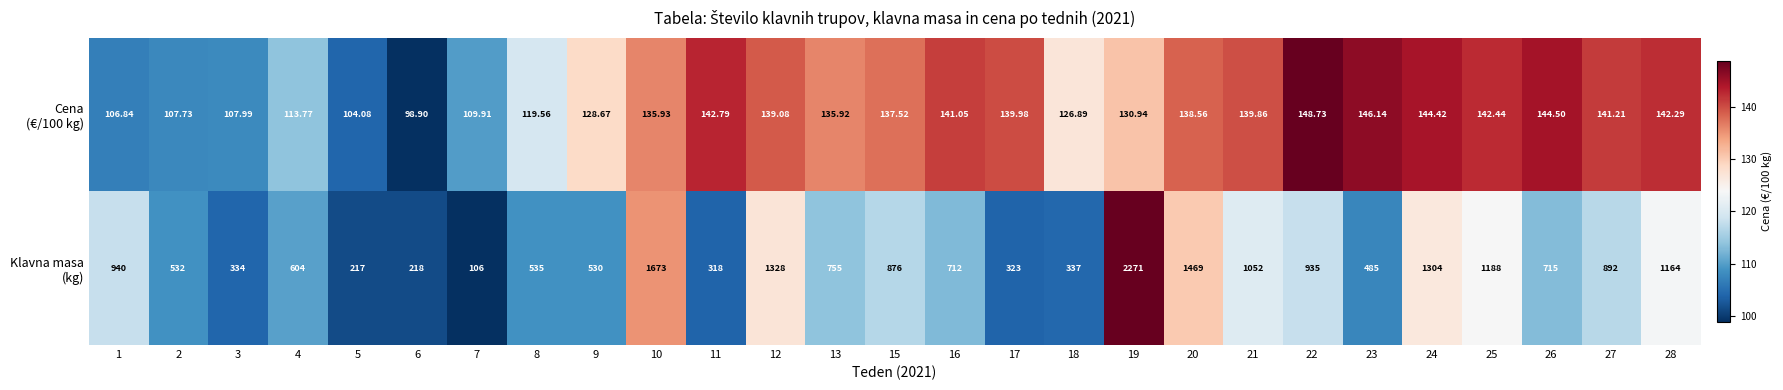

Which label corresponds to the largest value in the chart?

19